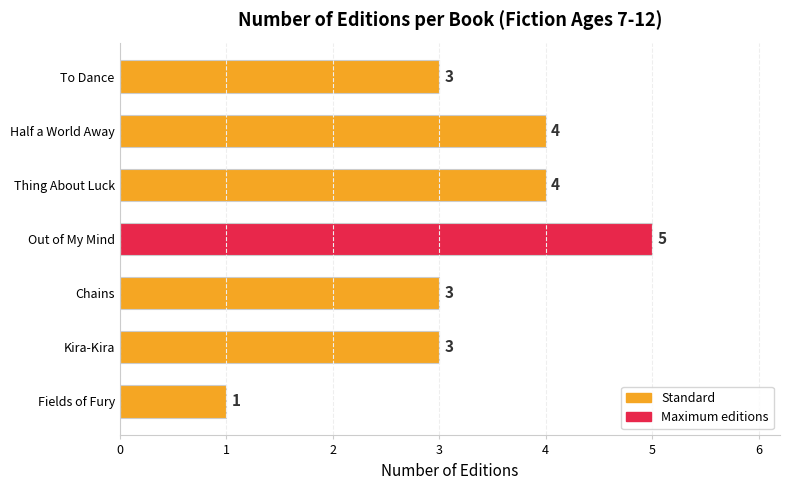

Count the values in the range 3 to 4.

5